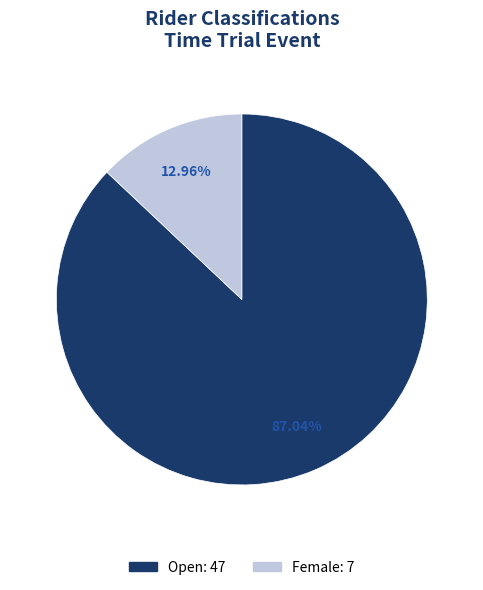

True or false: Open accounts for 92% of the total.

False